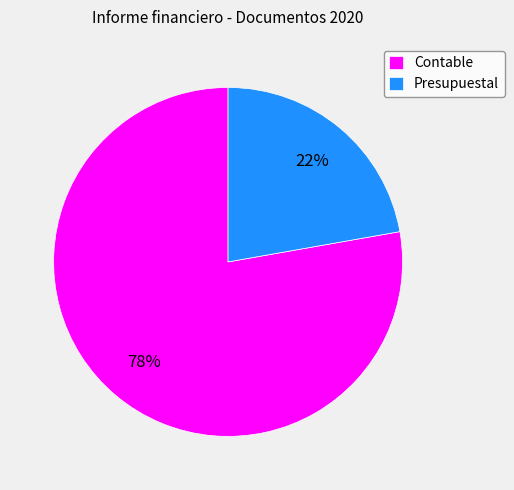

What percentage is the Contable slice, to the nearest percent?

78%